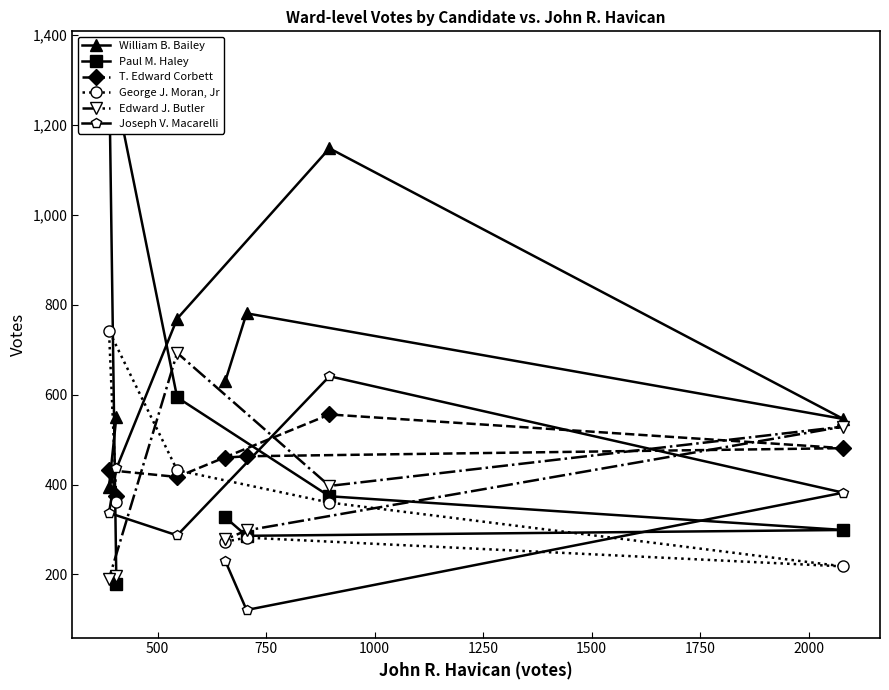

Reading right to left, what are all the values shown in this chart?

William B. Bailey: 630	781	546	1148	769	395	551
Paul M. Haley: 327	286	299	374	594	1347	179
T. Edward Corbett: 460	463	481	556	417	432	374
George J. Moran, Jr: 273	282	218	360	432	742	362
Edward J. Butler: 278	298	529	397	693	191	197
Joseph V. Macarelli: 230	121	382	641	287	337	437